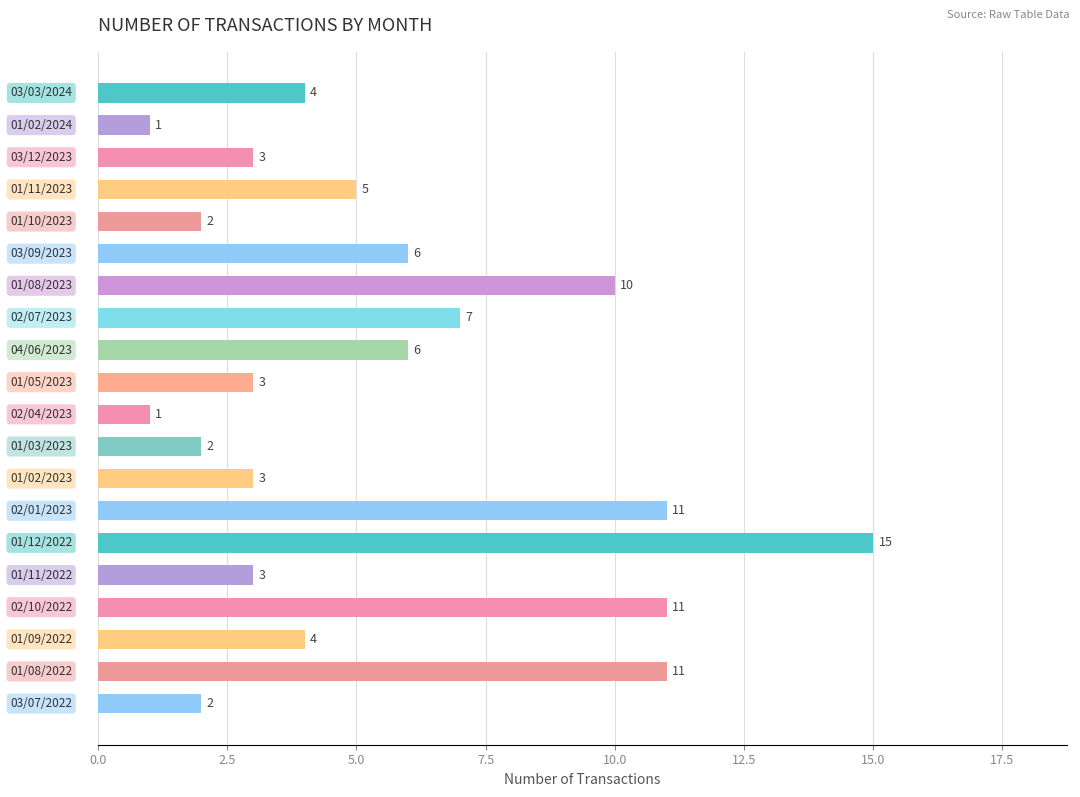

What is the greatest value displayed?

15